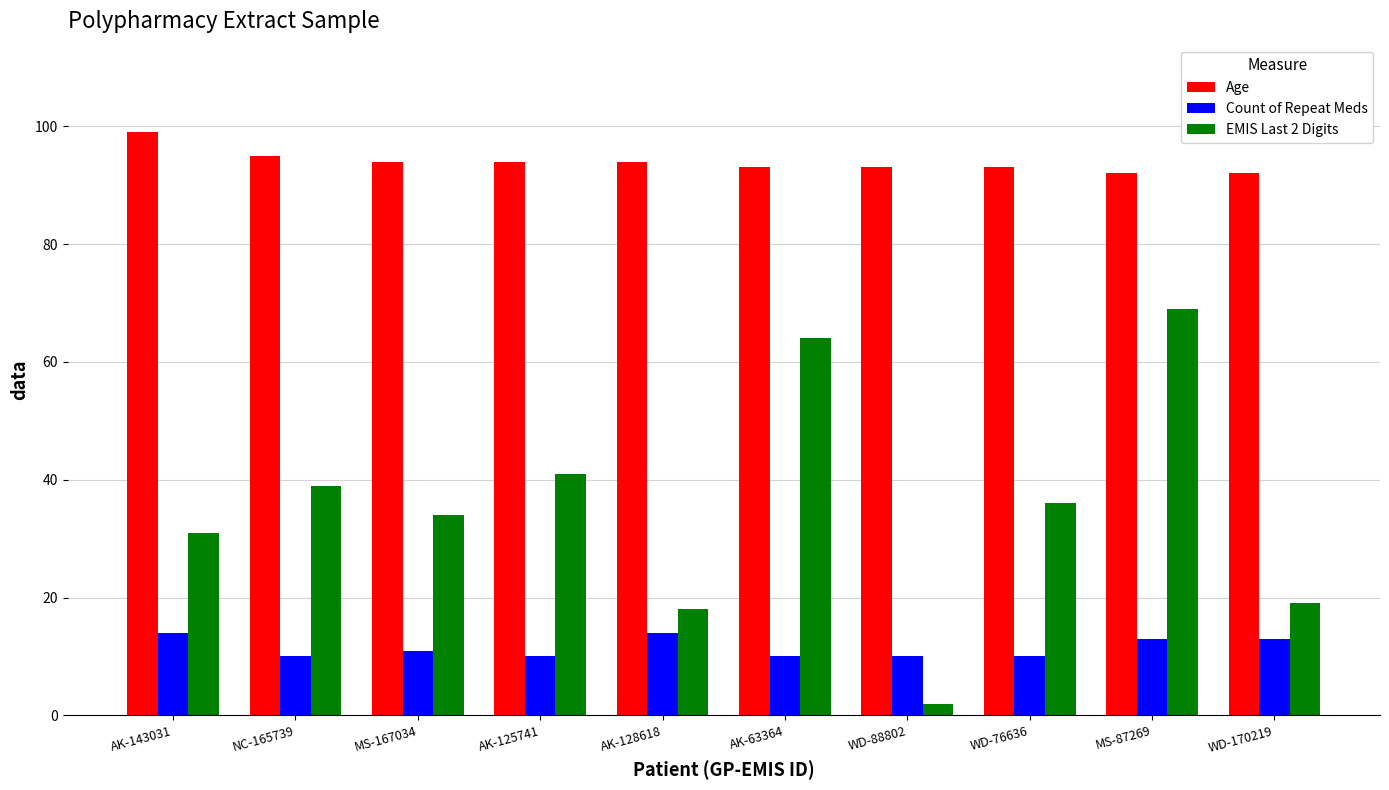

At how many categories does at least one series exceed 10?

10